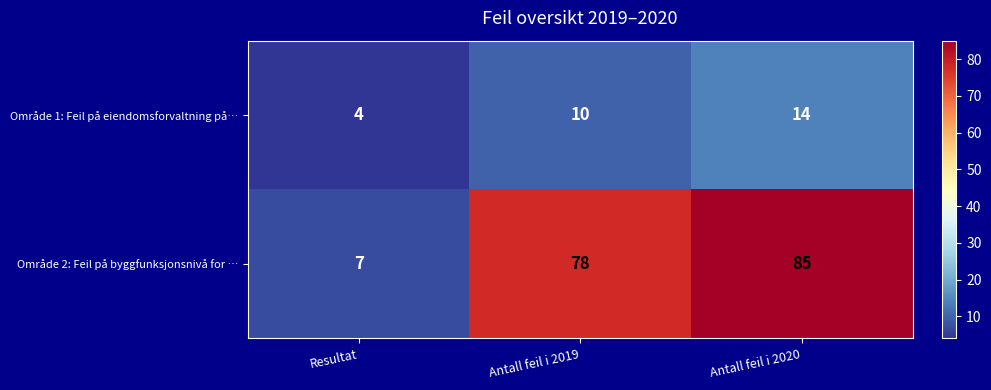

Which series has the largest total across all categories?

Område 2: Feil på byggfunksjonsnivå for …